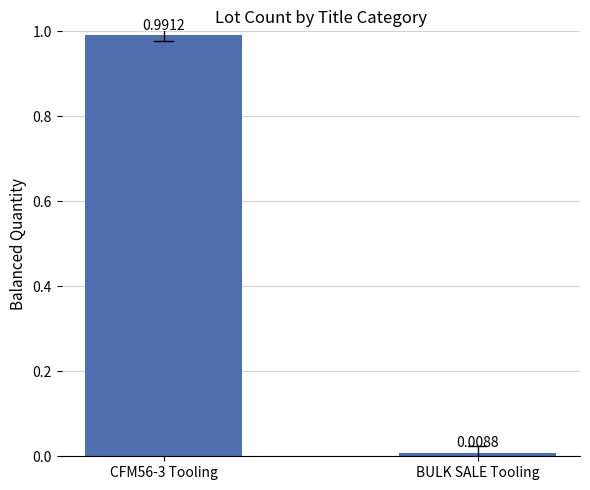

What is the average value?

0.5